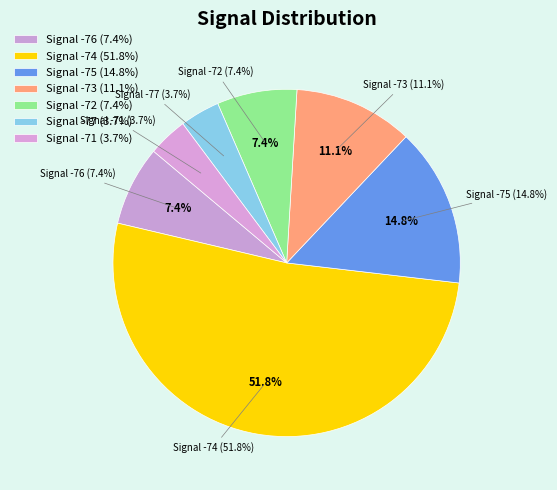

How many segments does this pie chart have?

7